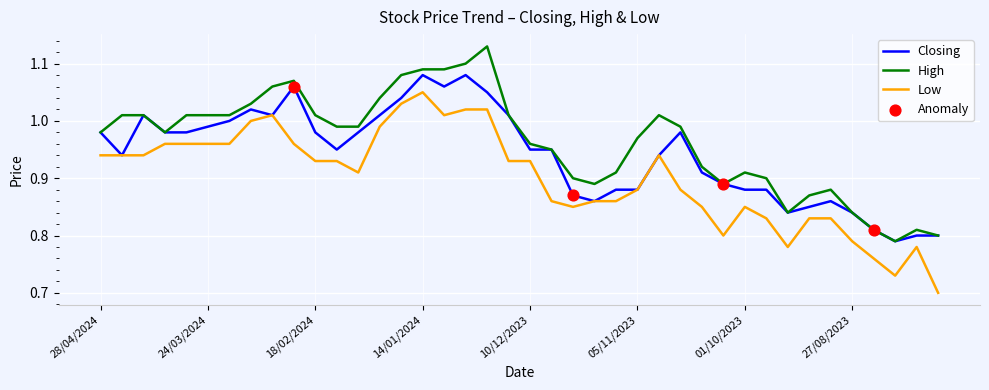

True or false: High and Low cross at least once.

False